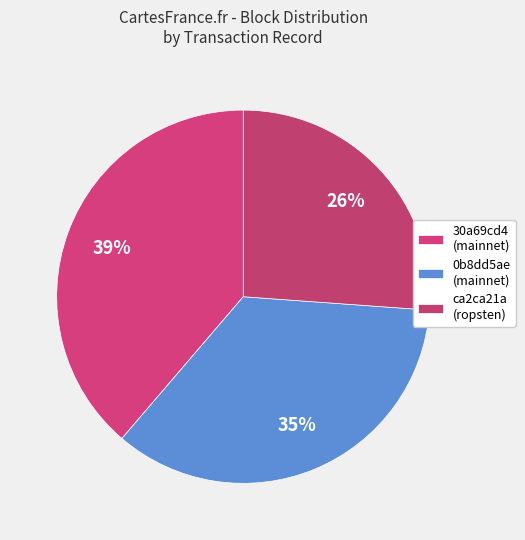

Rank the categories by value from highest to lowest.

30a69cd4
(mainnet), 0b8dd5ae
(mainnet), ca2ca21a
(ropsten)